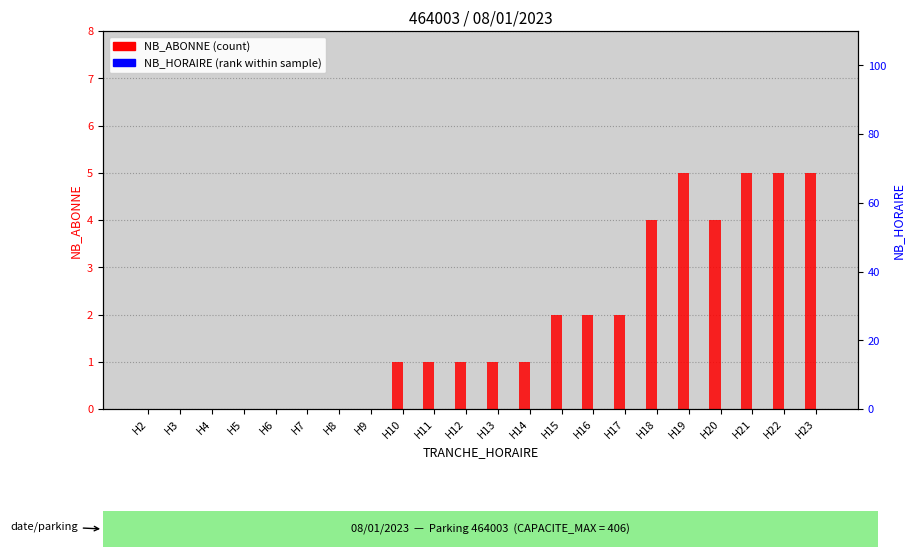

Reading left to right, transcribe all the data shown in this chart.

NB_ABONNE (count): 0	0	0	0	0	0	0	0	1	1	1	1	1	2	2	2	4	5	4	5	5	5
NB_HORAIRE: 0	0	0	0	0	0	0	0	0	0	0	0	0	0	0	0	0	0	0	0	0	0